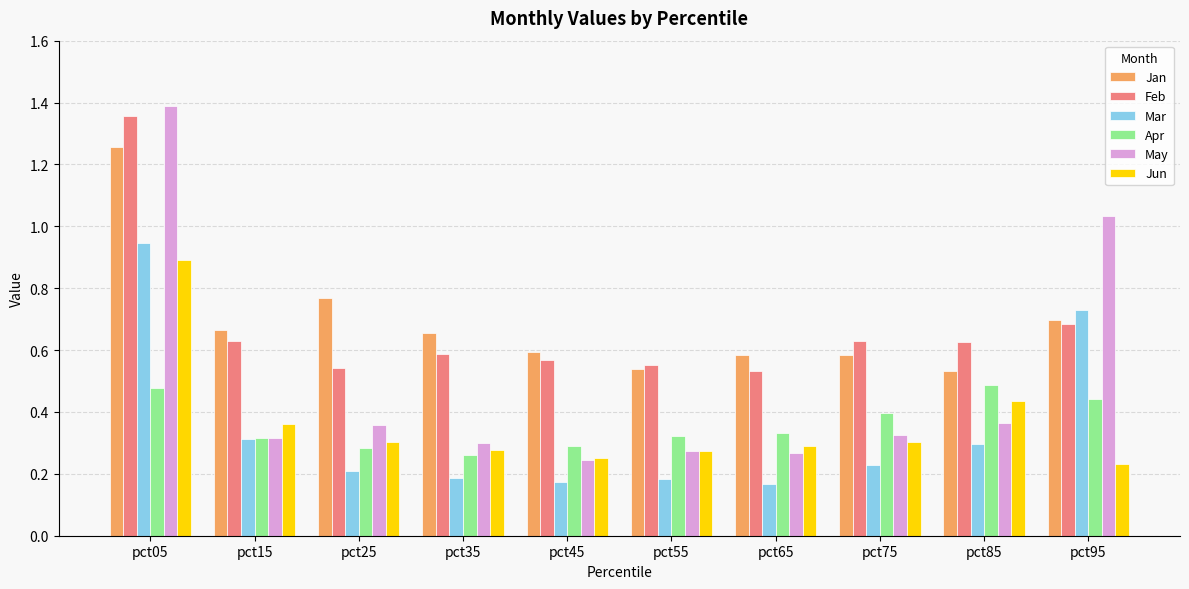

Count the Feb values in the range 0 to 1.

9